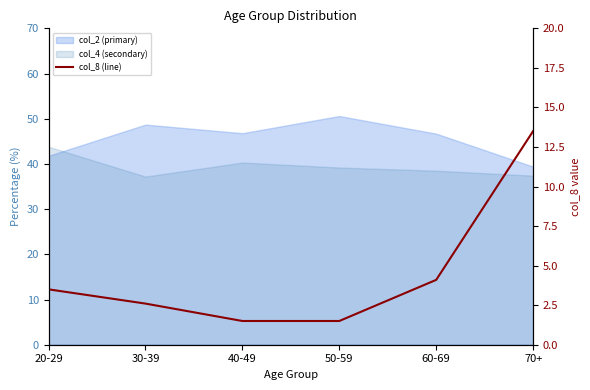

Reading left to right, extract all data points from this chart.

20-29=3.5	30-39=2.6	40-49=1.5	50-59=1.5	60-69=4.1	70+=13.5